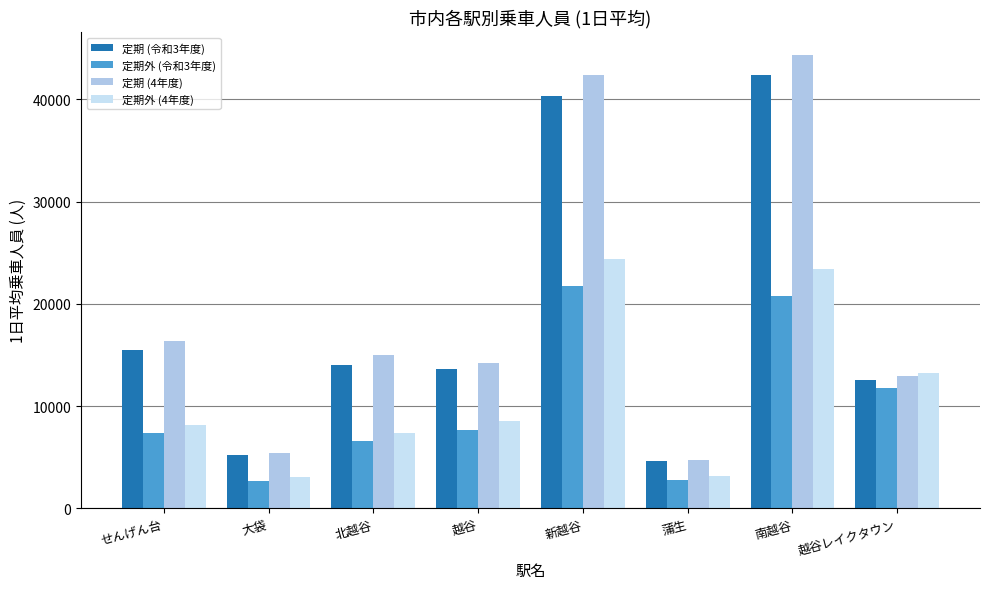

At how many categories does at least one series exceed 18877?

2